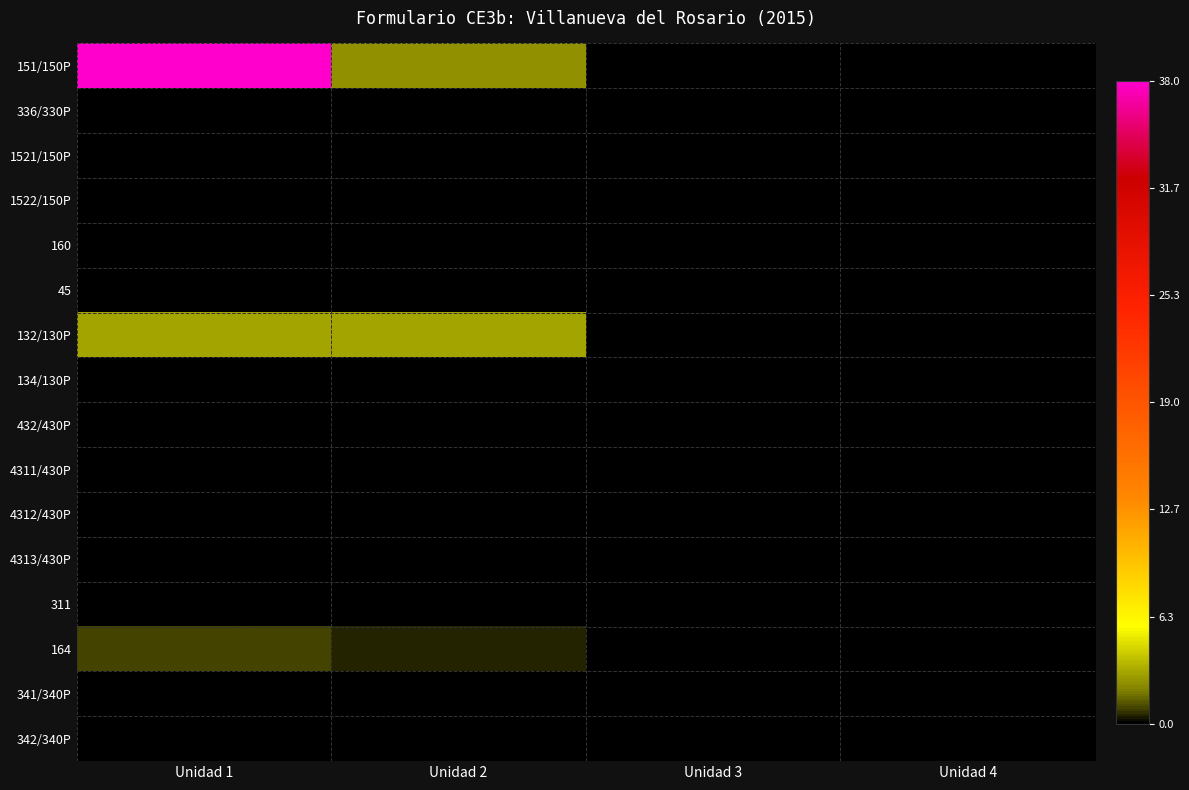

At which category is the sum across all series the highest?

Unidad 1